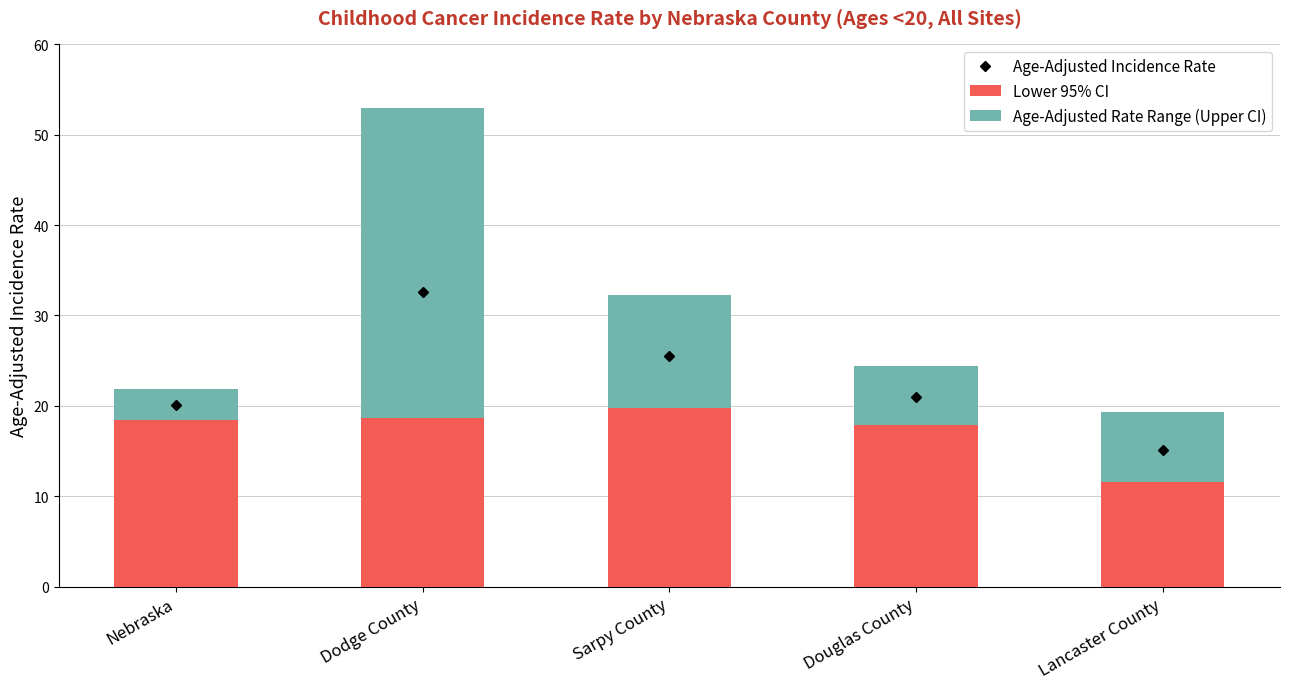

At which label is Age-Adjusted Rate Range (Upper CI) closest to 18?

Sarpy County